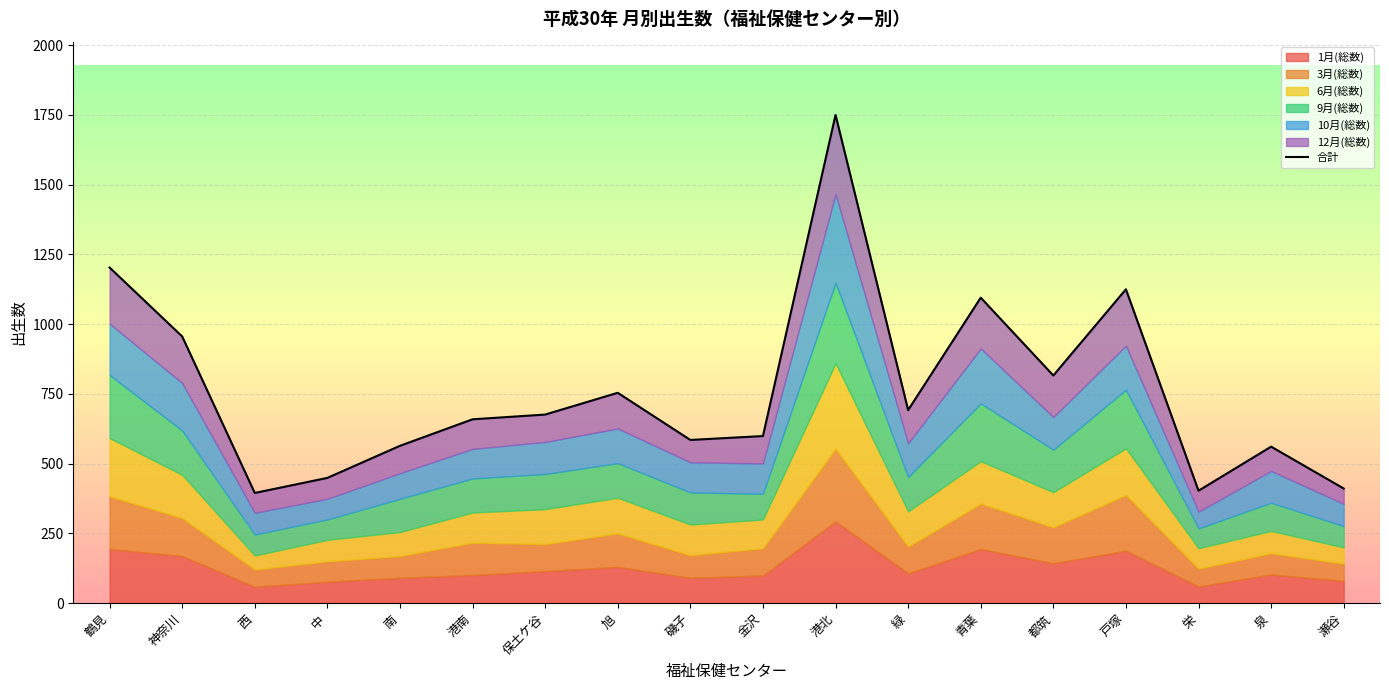

How many lines are shown in the chart?

1